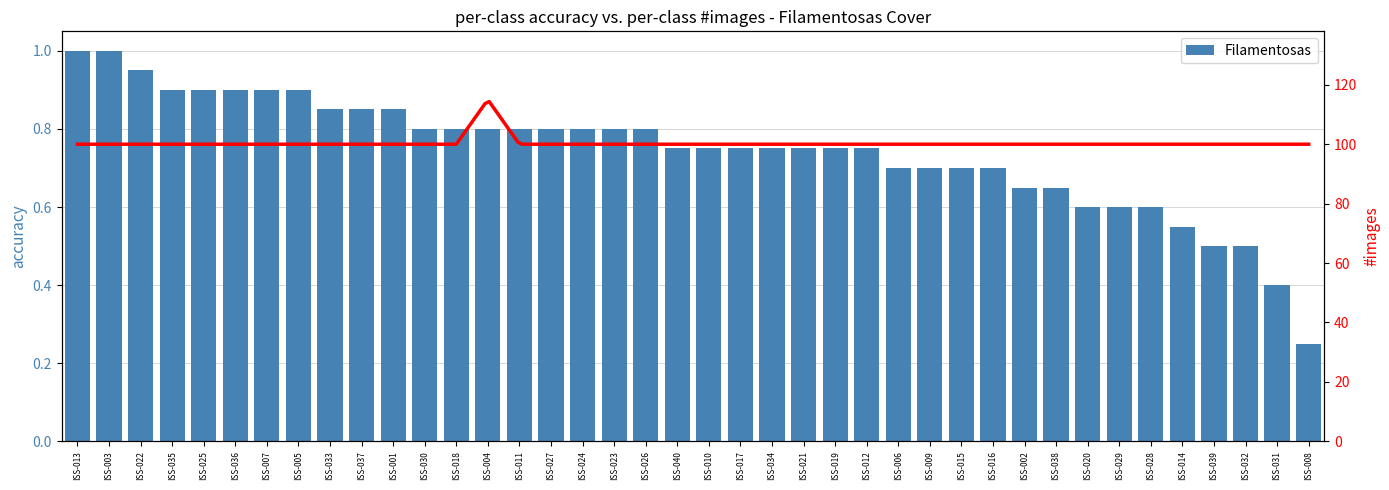

Reading left to right, extract all data points from this chart.

1.0	1.0	0.9	0.9	0.9	0.9	0.9	0.9	0.8	0.8	0.8	0.8	0.8	0.8	0.8	0.8	0.8	0.8	0.8	0.8	0.8	0.8	0.8	0.8	0.8	0.8	0.7	0.7	0.7	0.7	0.7	0.7	0.6	0.6	0.6	0.6	0.5	0.5	0.4	0.2